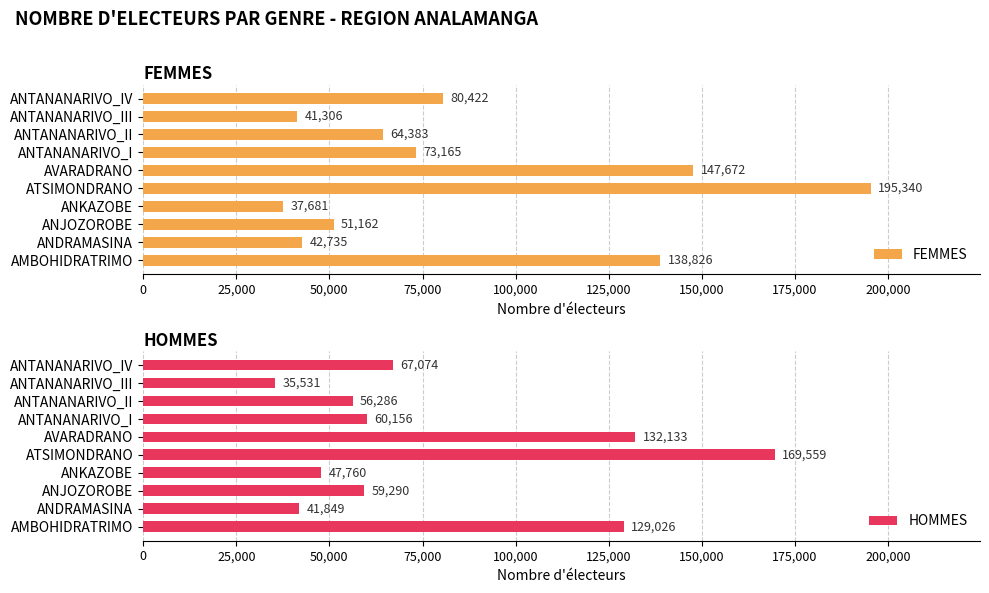

Rank the categories by HOMMES value from highest to lowest.

ATSIMONDRANO, AVARADRANO, AMBOHIDRATRIMO, ANTANANARIVO_IV, ANTANANARIVO_I, ANJOZOROBE, ANTANANARIVO_II, ANKAZOBE, ANDRAMASINA, ANTANANARIVO_III